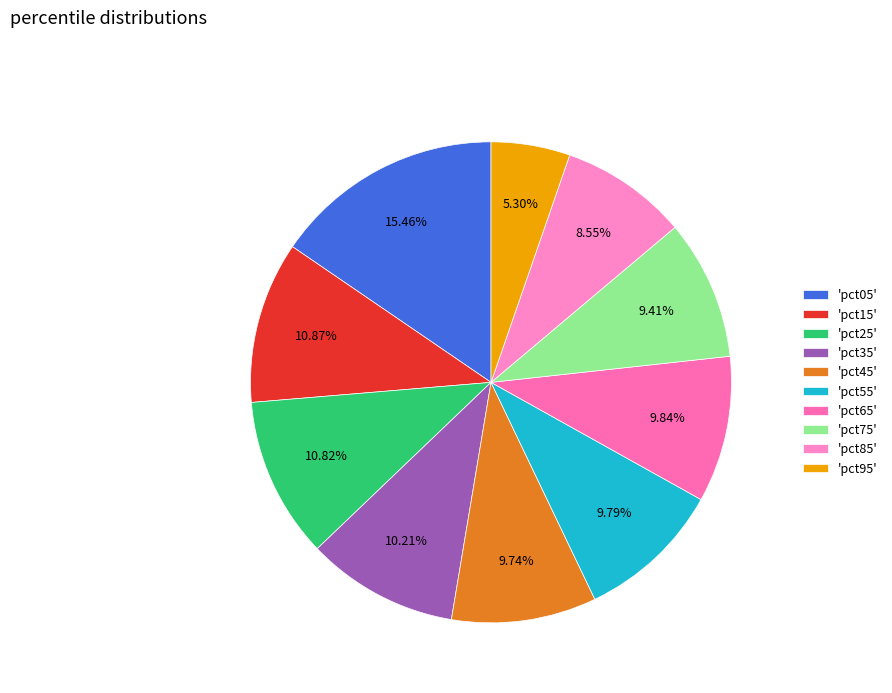

Count the number of slices in the pie.

10